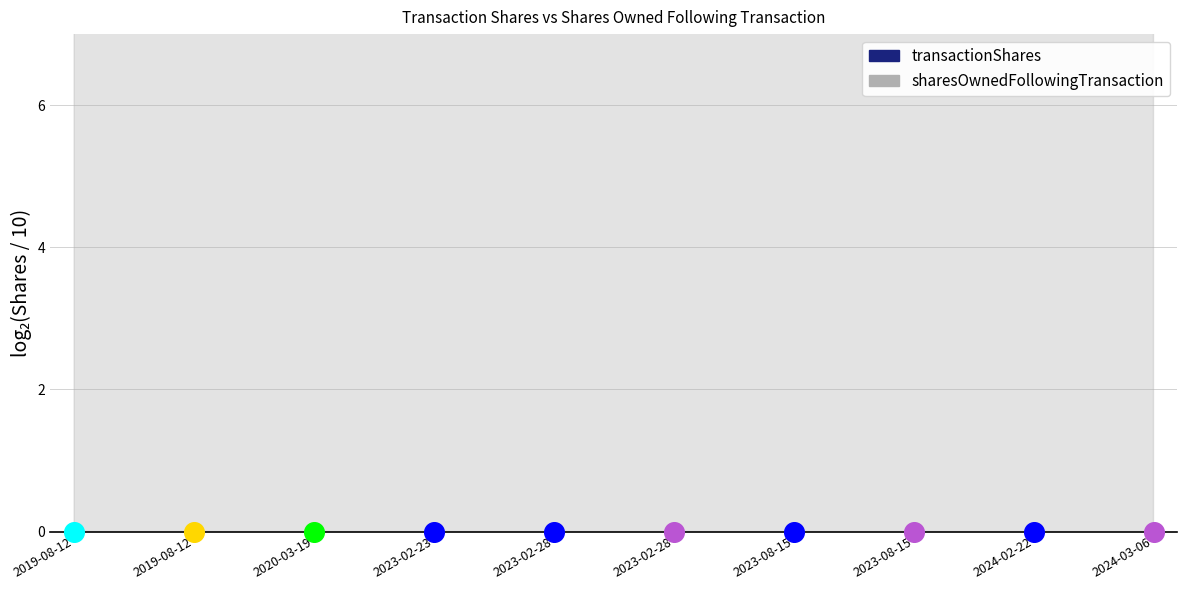

Which series contains the lowest Y value?

transactionShares